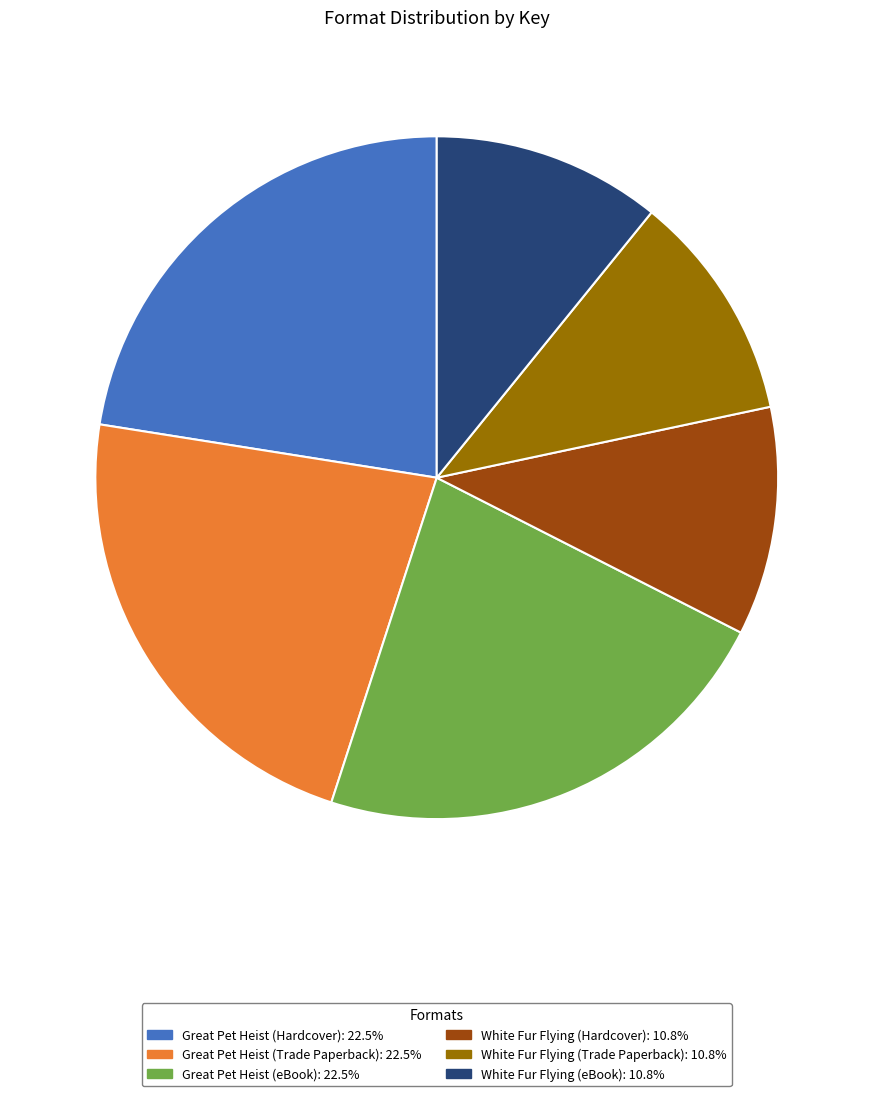

Does Great Pet Heist (Hardcover) account for over 50% of the chart?

No